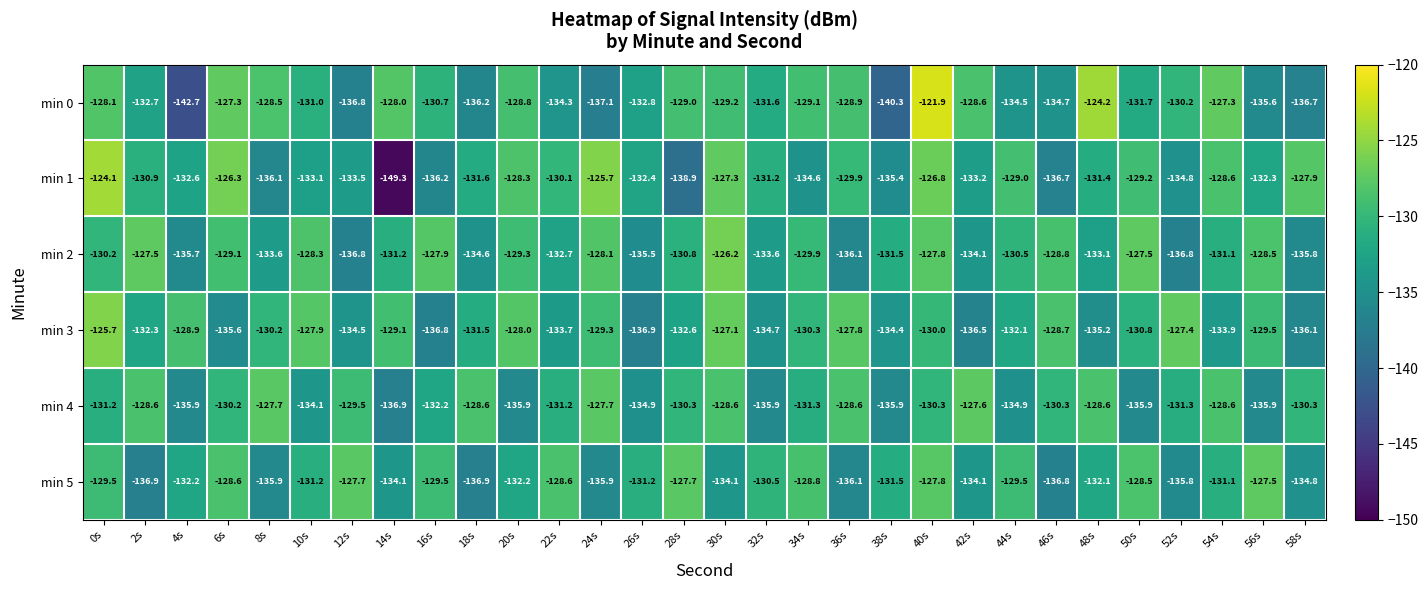

How many distinct data groups are displayed?

6